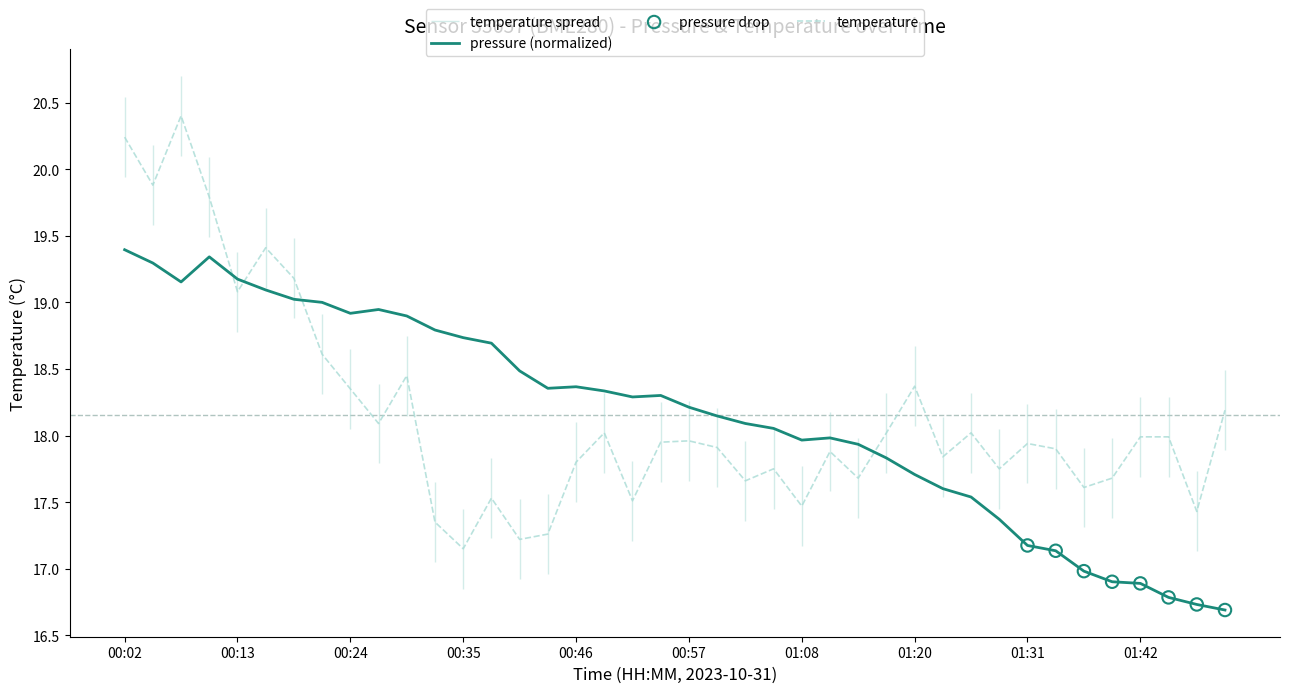

Which series has the largest total across all categories?

temperature